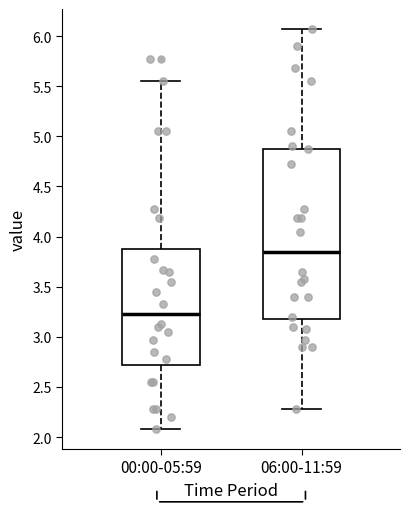

Reading left to right, transcribe this box plot: for each box, give where its median line is, the range the box spans, and where its two whiskers end, as read against the y-axis. The values are not printed on the chart, so give them approximately, as read against the axis.

00:00-05:59: median 3.25, box 2.70 to 3.90, whiskers 2.10 to 5.55
06:00-11:59: median 3.85, box 3.20 to 4.90, whiskers 2.30 to 6.05